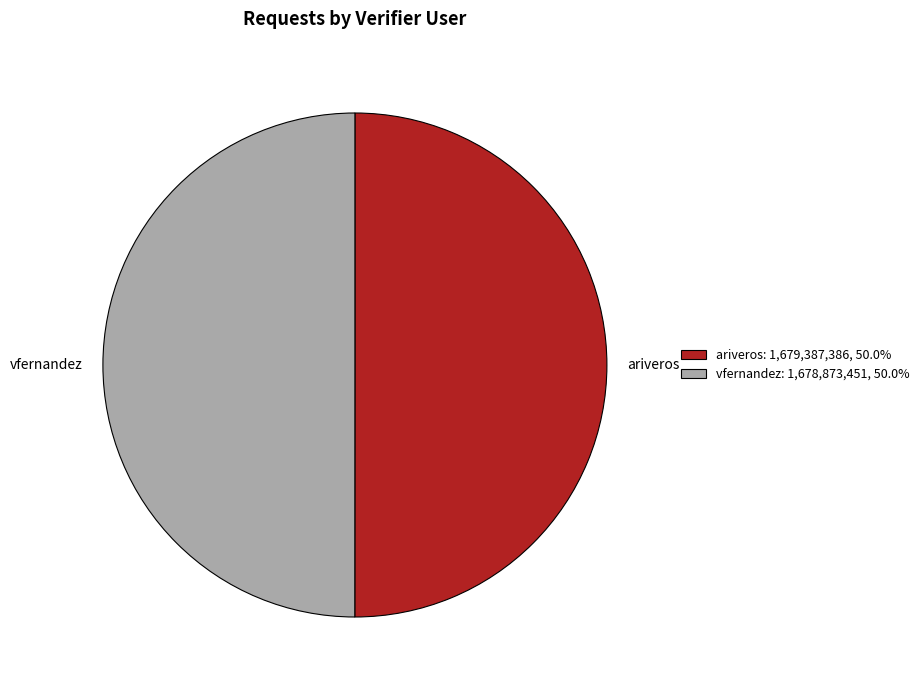

Do vfernandez and ariveros together represent more than half of the pie?

Yes